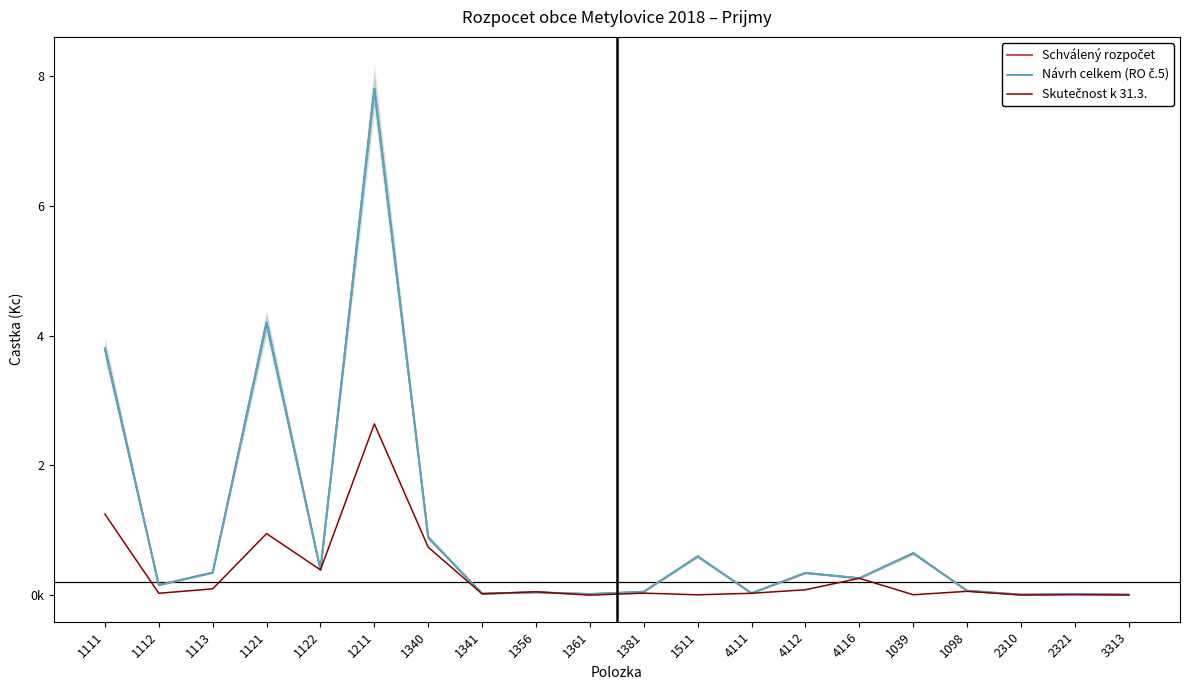

What is the difference between the maximum and minimum values in the Skutečnost k 31.3. series?

2637000